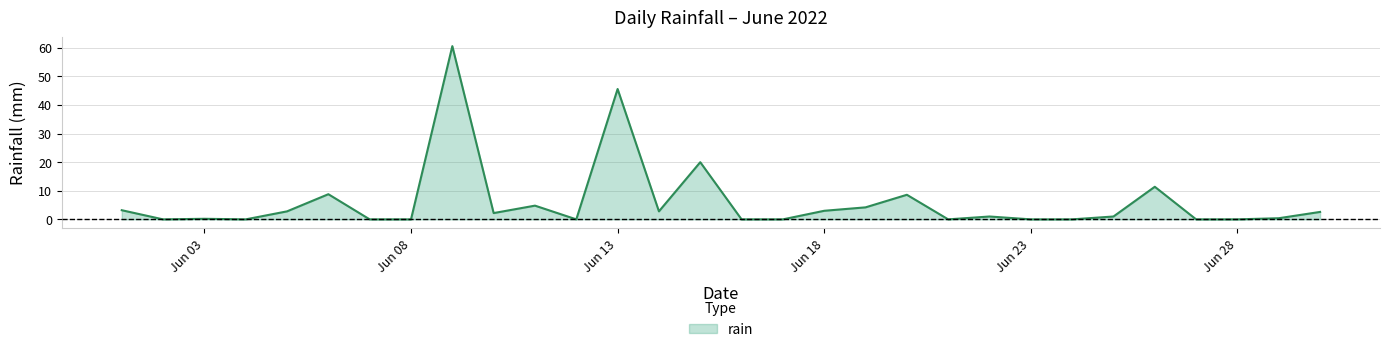

What is the maximum value shown in the chart?

60.6